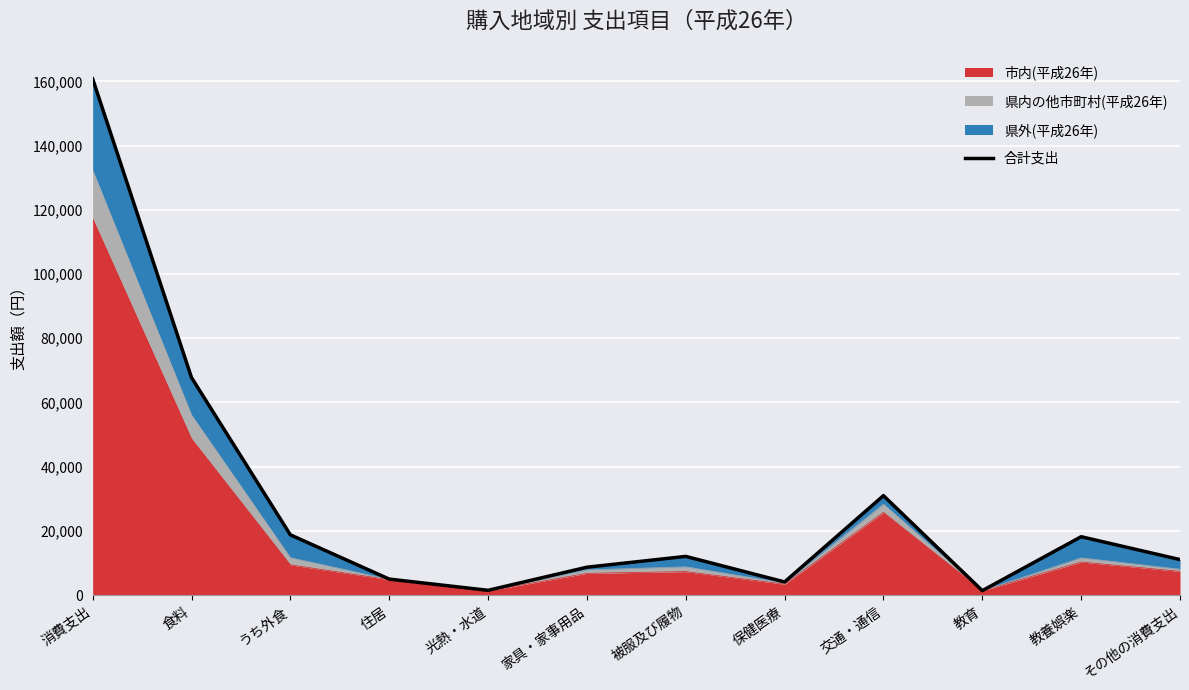

What value does the data have at 教養娯楽, to the nearest 50?

18200